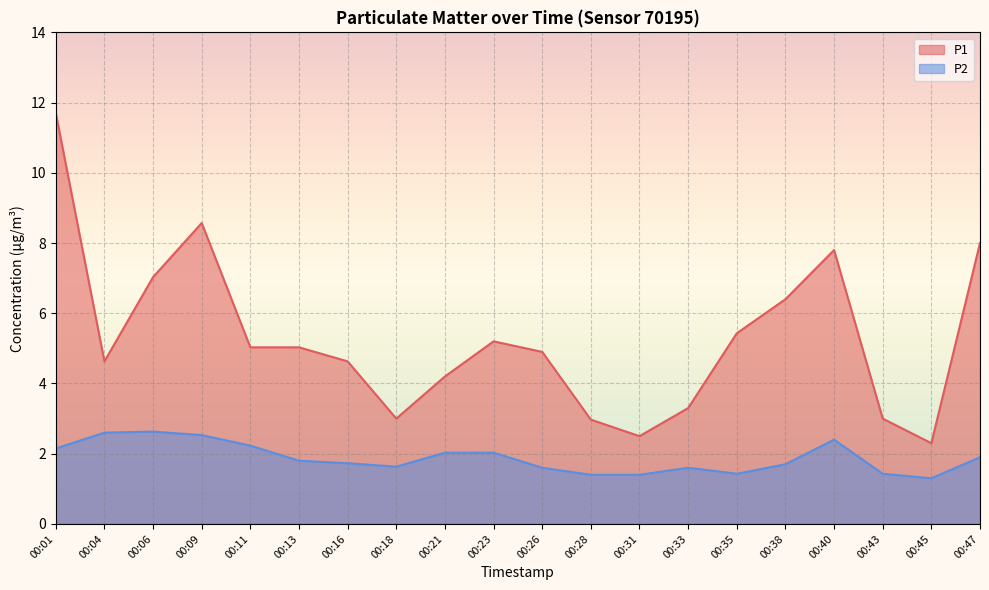

At which label does P2 reach its minimum?

00:45